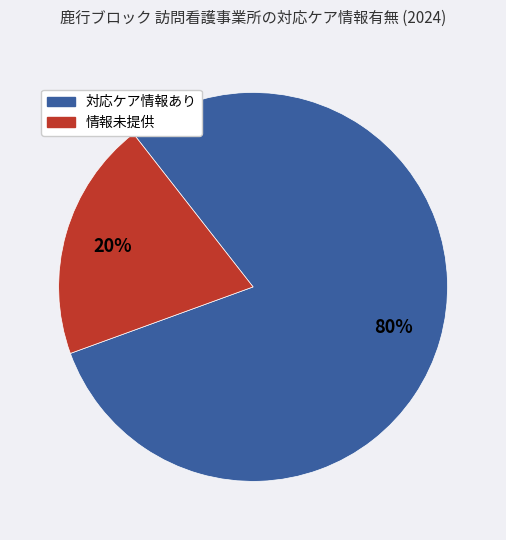

Is there a majority slice in this chart?

Yes